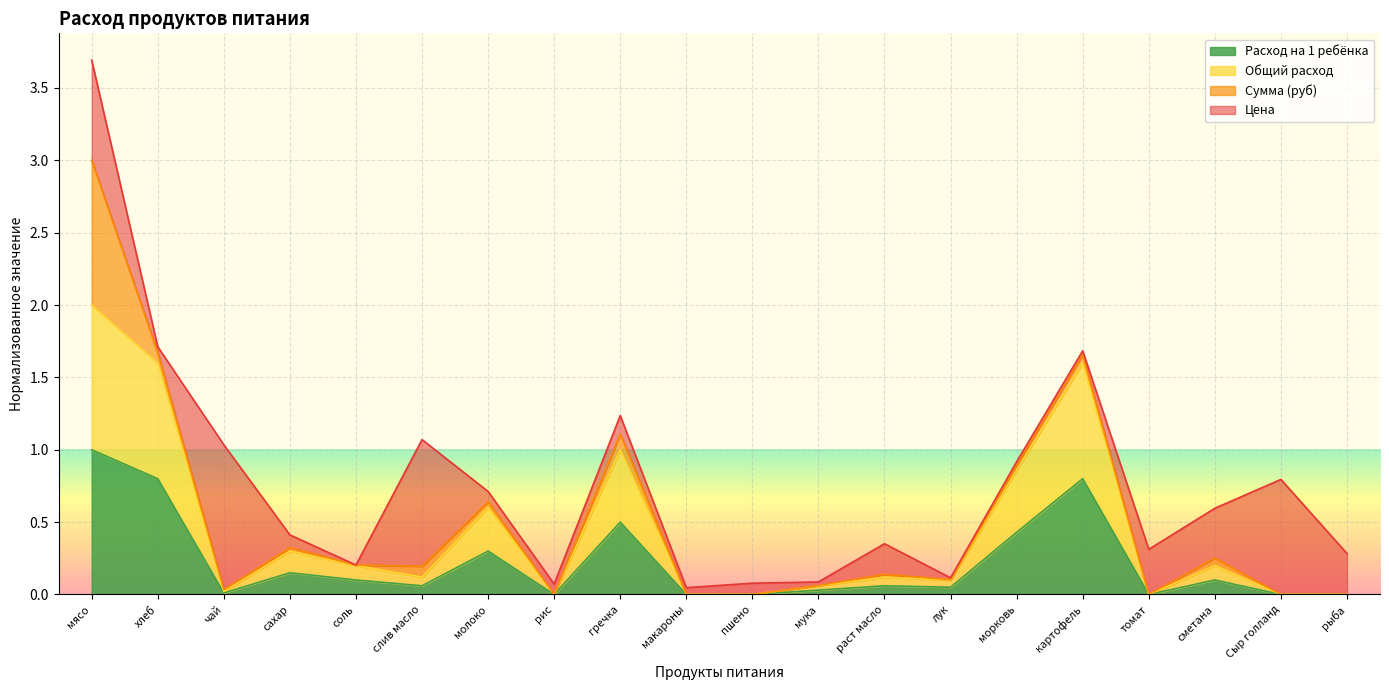

At which category does Общий расход reach its first local peak?

сахар